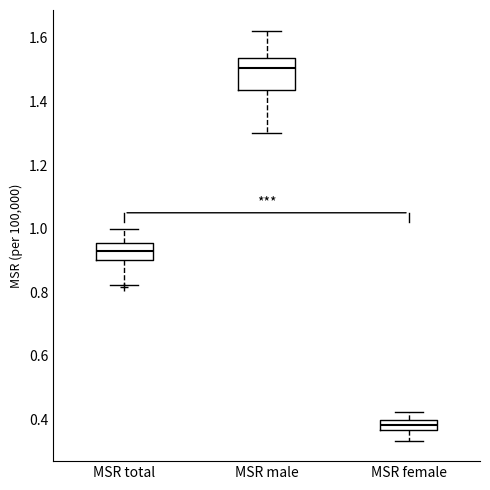

Which box is the tallest, from its lower edge to its upper edge?

MSR male